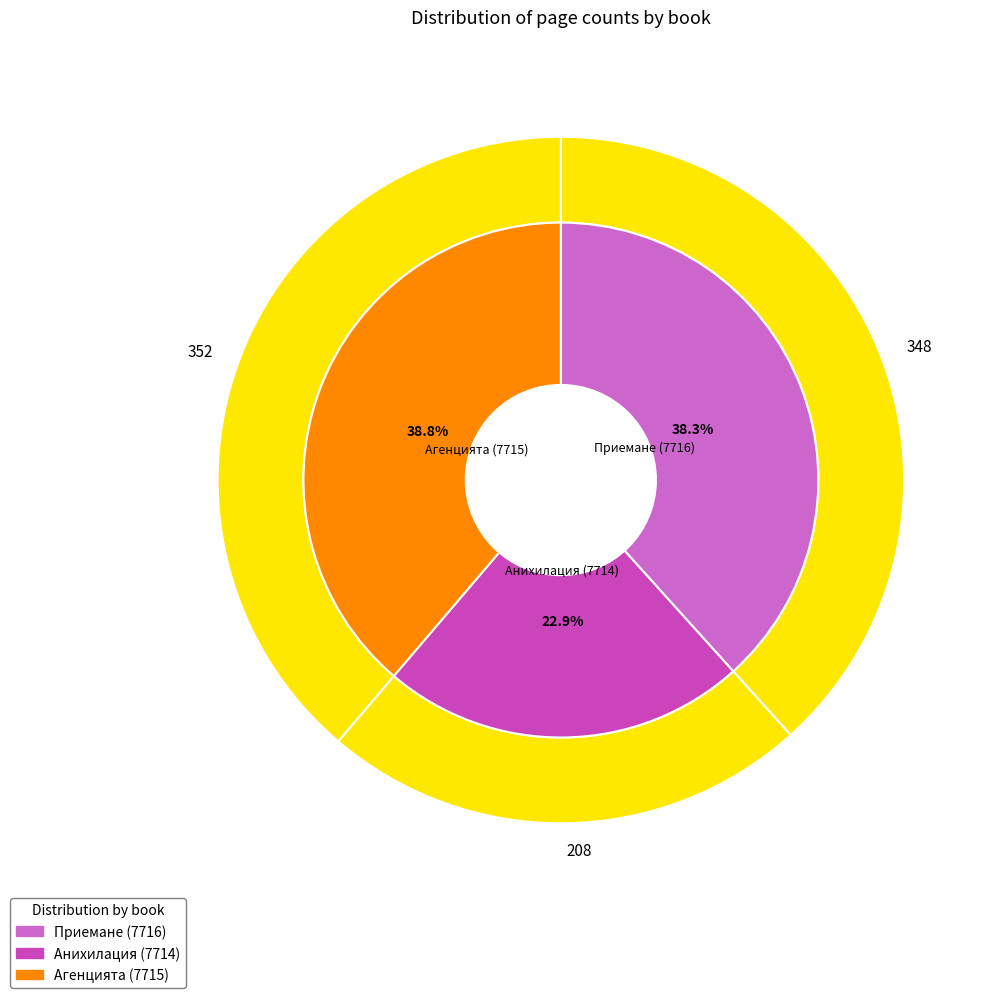

Which category has the smallest portion of the pie?

Анихилация (7714)